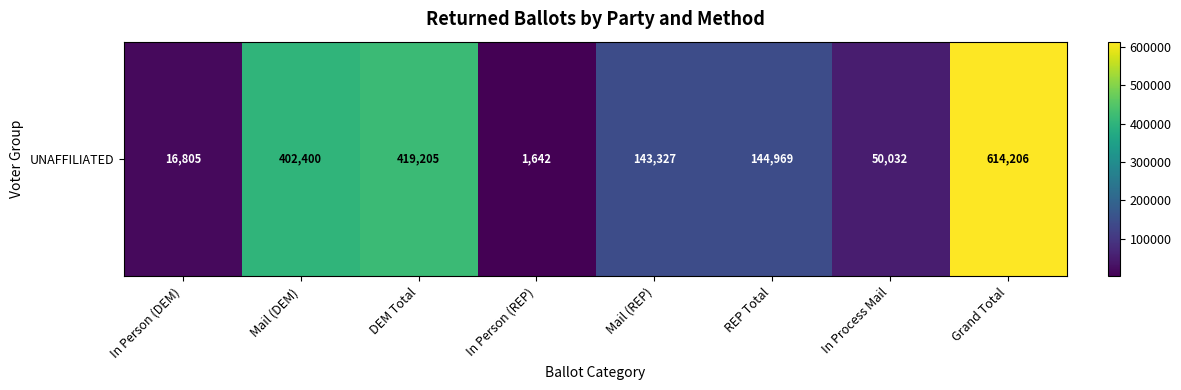

Where does the data first go above 144969?

Mail (DEM)